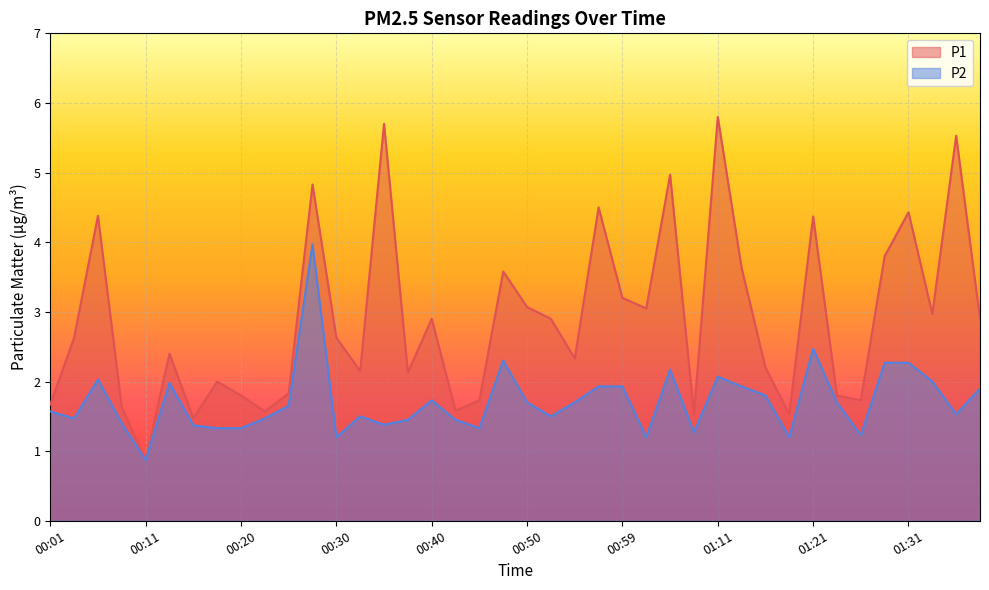

Reading left to right, what are all the values shown in this chart?

P1: 00:01=1.7	00:03=2.6	00:06=4.4	00:08=1.6	00:11=0.9	00:13=2.4	00:16=1.5	00:18=2.0	00:20=1.8	00:23=1.6	00:25=1.8	00:28=4.8	00:30=2.6	00:33=2.1	00:35=5.7	00:37=2.1	00:40=2.9	00:42=1.6	00:45=1.7	00:47=3.6	00:50=3.1	00:52=2.9	00:54=2.3	00:57=4.5	00:59=3.2	01:04=3.0	01:07=5.0	01:09=1.5	01:11=5.8	01:14=3.6	01:16=2.2	01:19=1.5	01:21=4.4	01:24=1.8	01:26=1.7	01:28=3.8	01:31=4.4	01:33=3.0	01:36=5.5	01:38=2.9
P2: 00:01=1.6	00:03=1.5	00:06=2.0	00:08=1.4	00:11=0.9	00:13=2.0	00:16=1.4	00:18=1.3	00:20=1.3	00:23=1.5	00:25=1.6	00:28=4.0	00:30=1.2	00:33=1.5	00:35=1.4	00:37=1.4	00:40=1.7	00:42=1.4	00:45=1.3	00:47=2.3	00:50=1.7	00:52=1.5	00:54=1.7	00:57=1.9	00:59=1.9	01:04=1.2	01:07=2.2	01:09=1.3	01:11=2.1	01:14=1.9	01:16=1.8	01:19=1.2	01:21=2.5	01:24=1.7	01:26=1.2	01:28=2.3	01:31=2.3	01:33=2.0	01:36=1.5	01:38=1.9